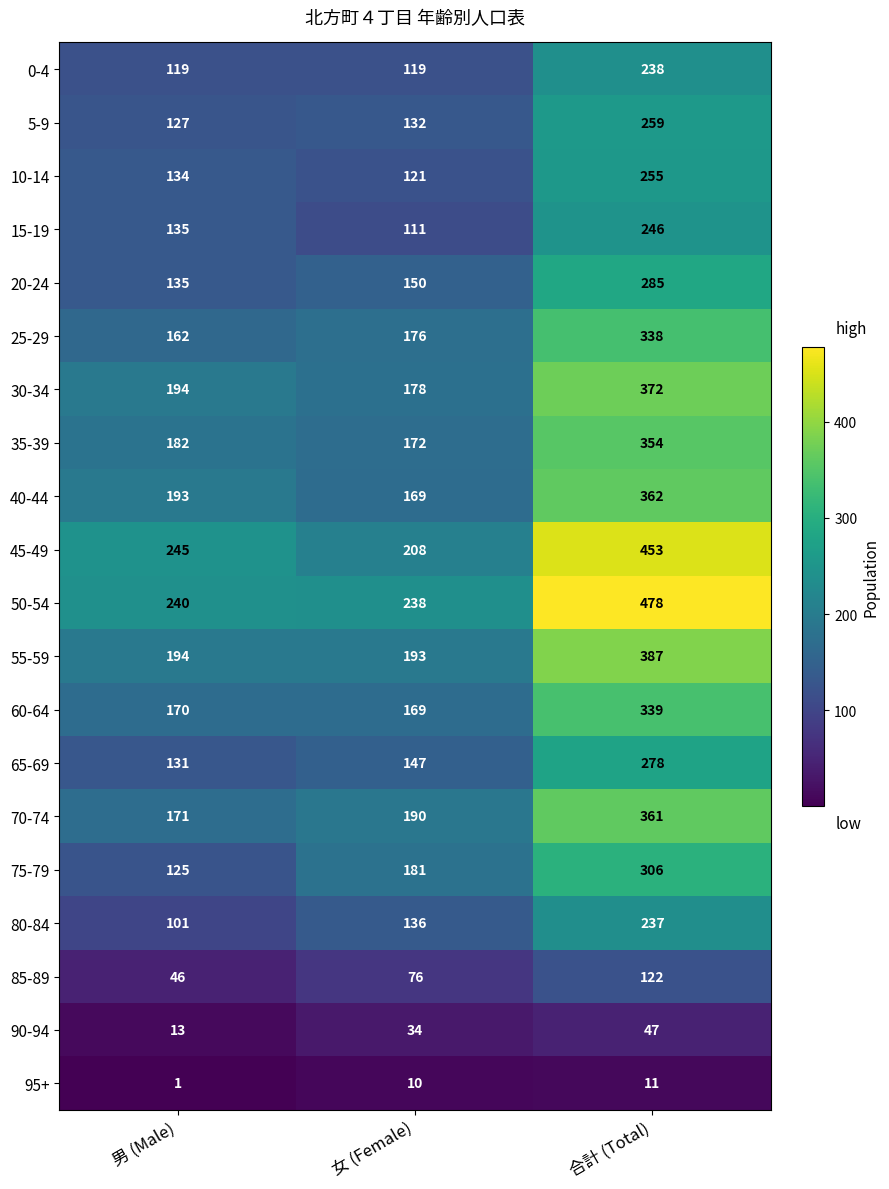

How many data points does each series have?

3